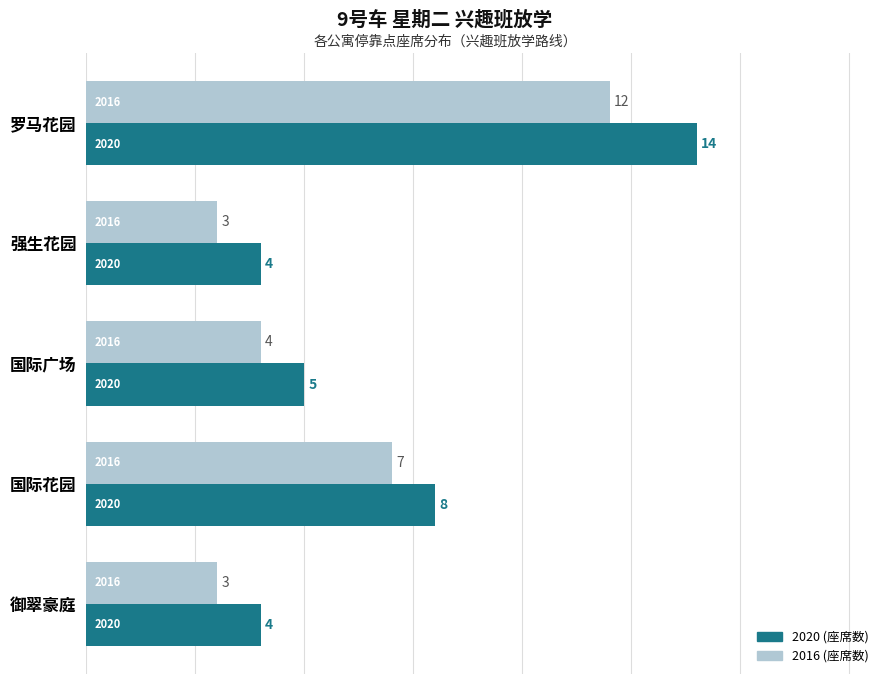

Which series has the largest range (max minus min)?

2020 (座席数)